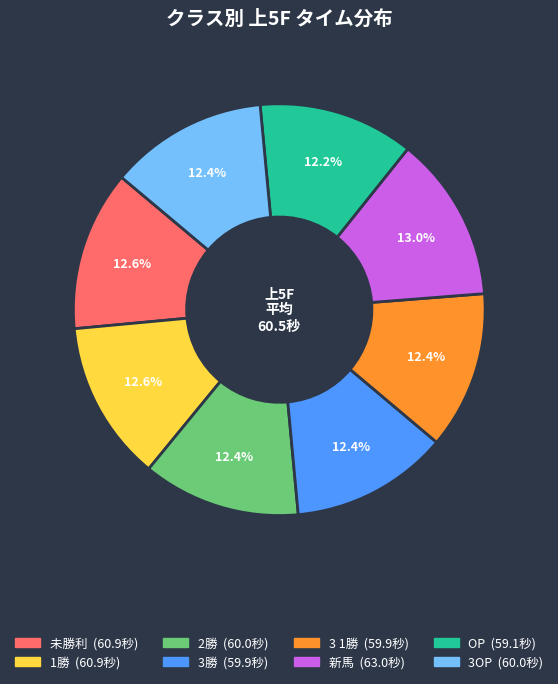

Approximately how many times larger is the value at 1勝 compared to 未勝利?

1.0